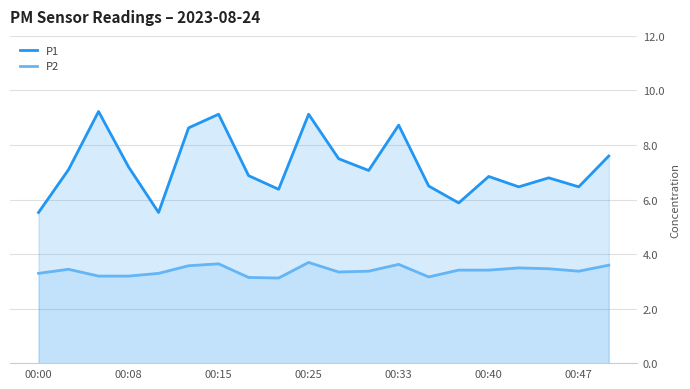

Which series changed the most between 00:08 and 00:25?

P1